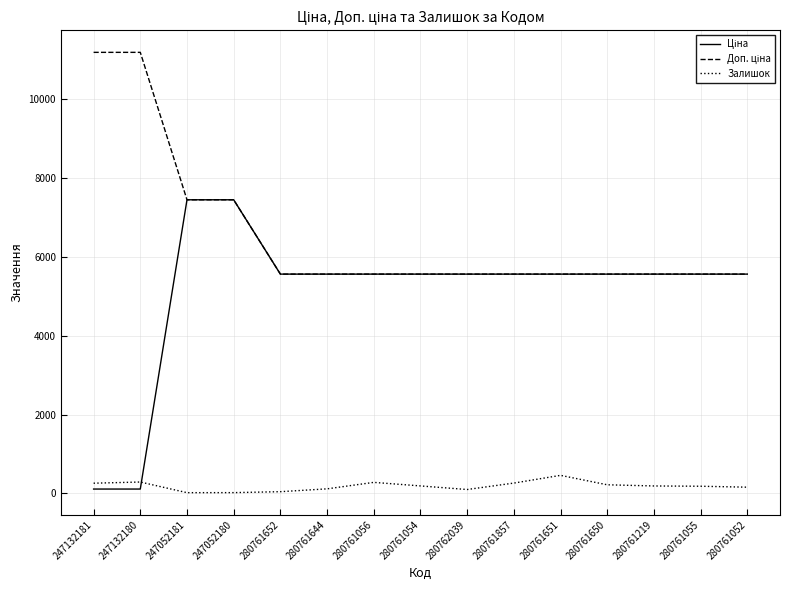

What value does the Залишок series have at 280761651?

459.0